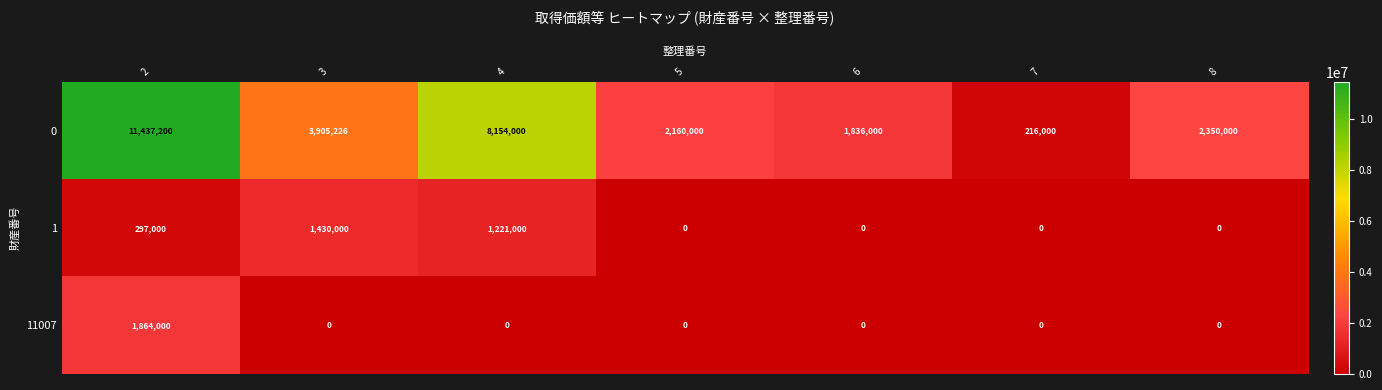

Reading left to right, what are all the values shown in this chart?

0: 2=11437200	3=3905226	4=8154000	5=2160000	6=1836000	7=216000	8=2350000
1: 2=297000	3=1430000	4=1221000	5=0	6=0	7=0	8=0
11007: 2=1864000	3=0	4=0	5=0	6=0	7=0	8=0